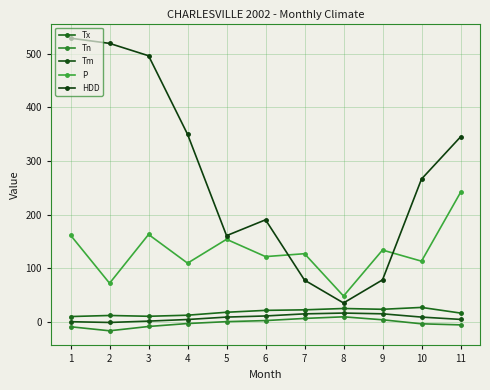

In Tn, how many points are lower than both neighbors (excluding endpoints)?

1